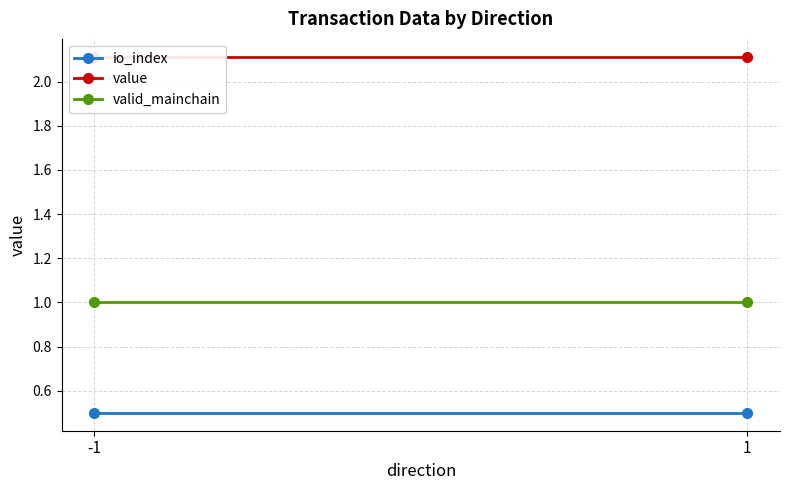

True or false: value has a value of 2.1 at -1.

True